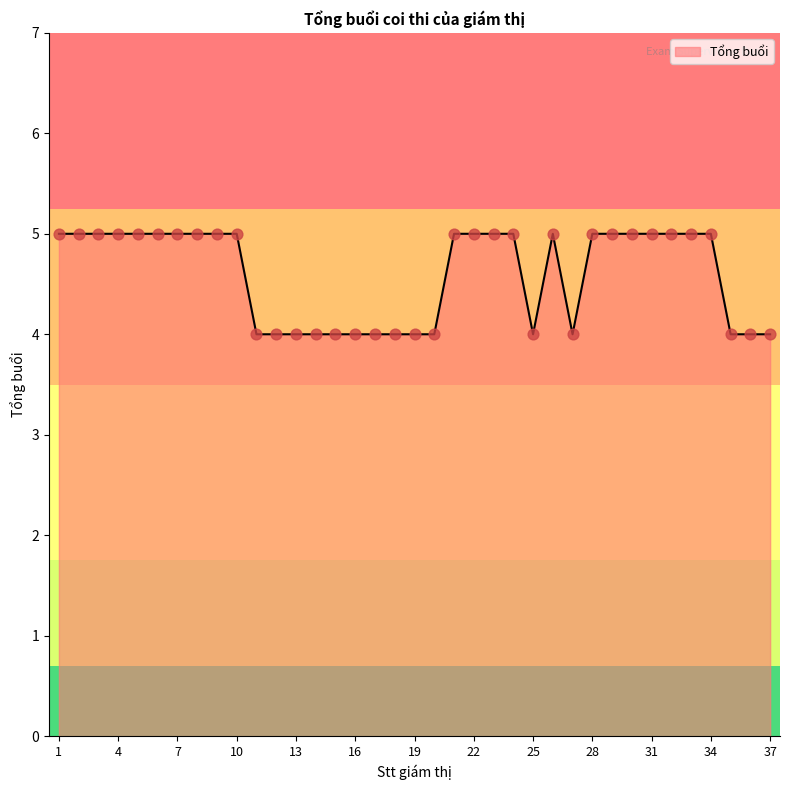

What is the greatest value displayed?

5